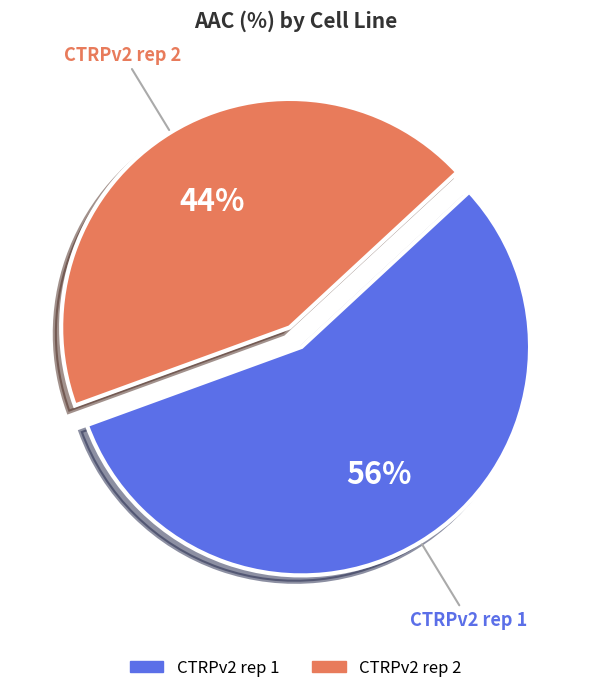

Combined, do CTRPv2 rep 1 and CTRPv2 rep 2 account for over 50%?

Yes